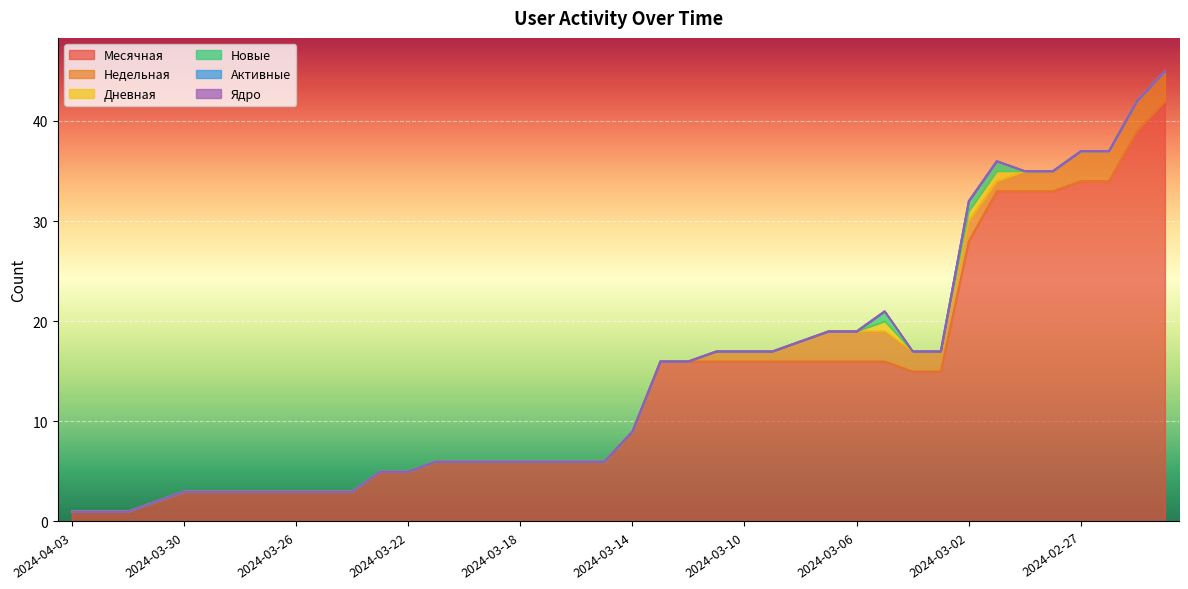

Which series has the largest range (max minus min)?

Месячная